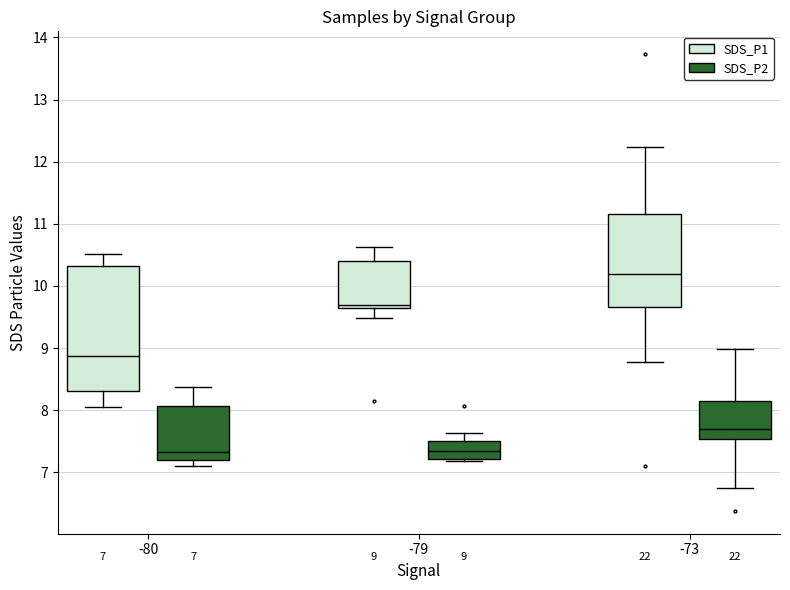

Which box has the highest median line?

-73 (SDS_P1)